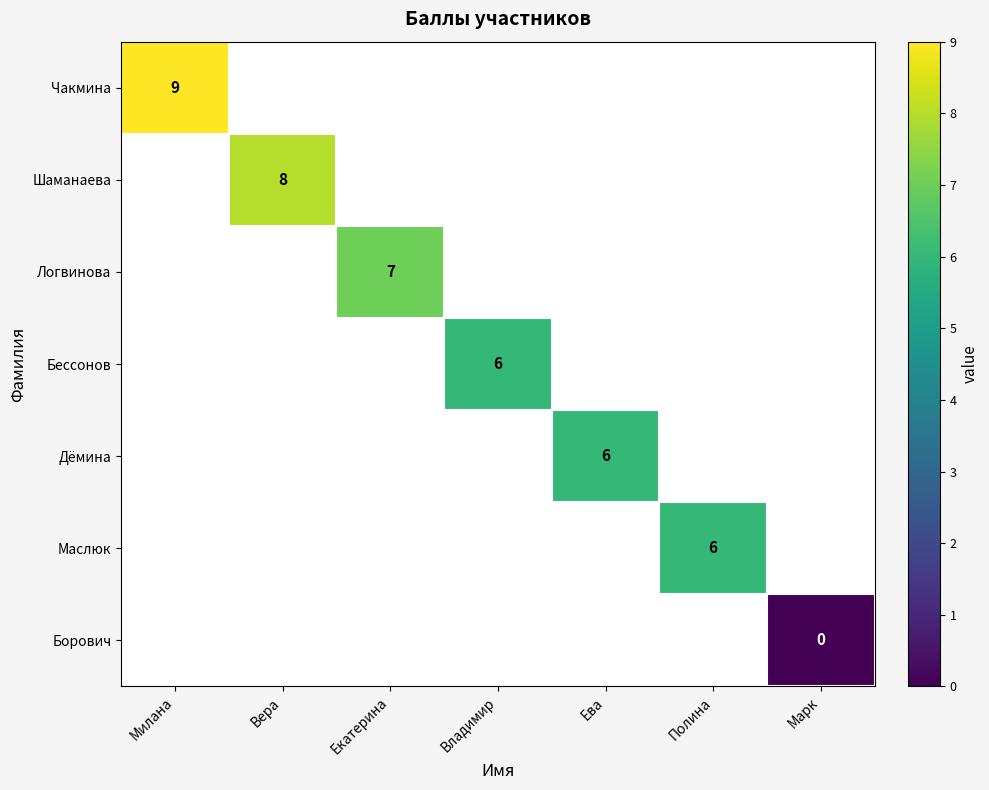

Which category has the lowest value across all series?

Марк